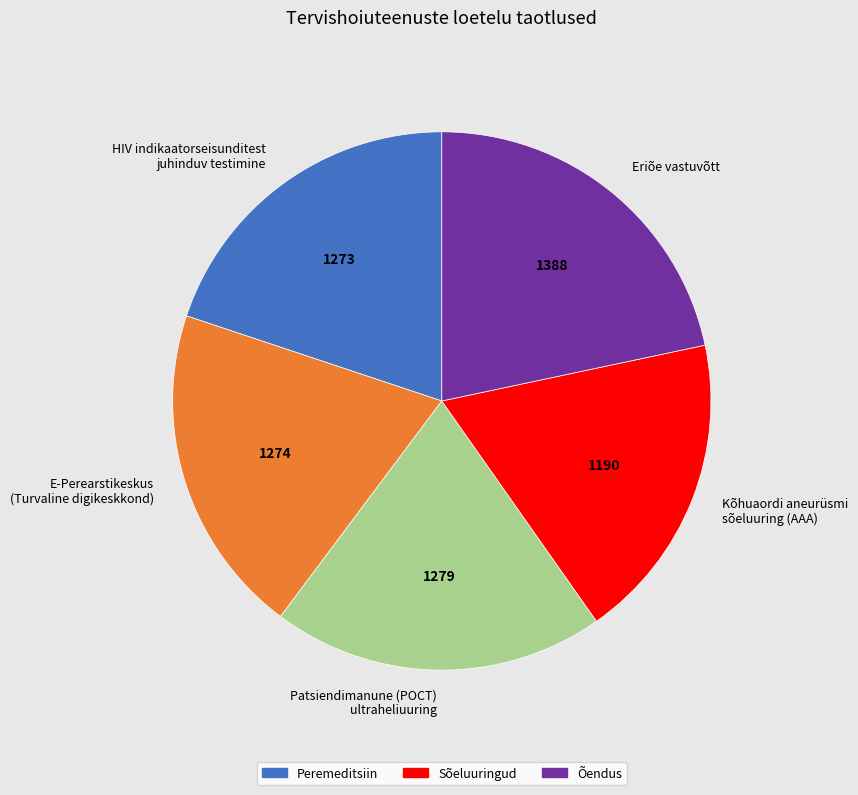

Does HIV indikaatorseisunditest juhinduv testimine represent more than half of the total?

No